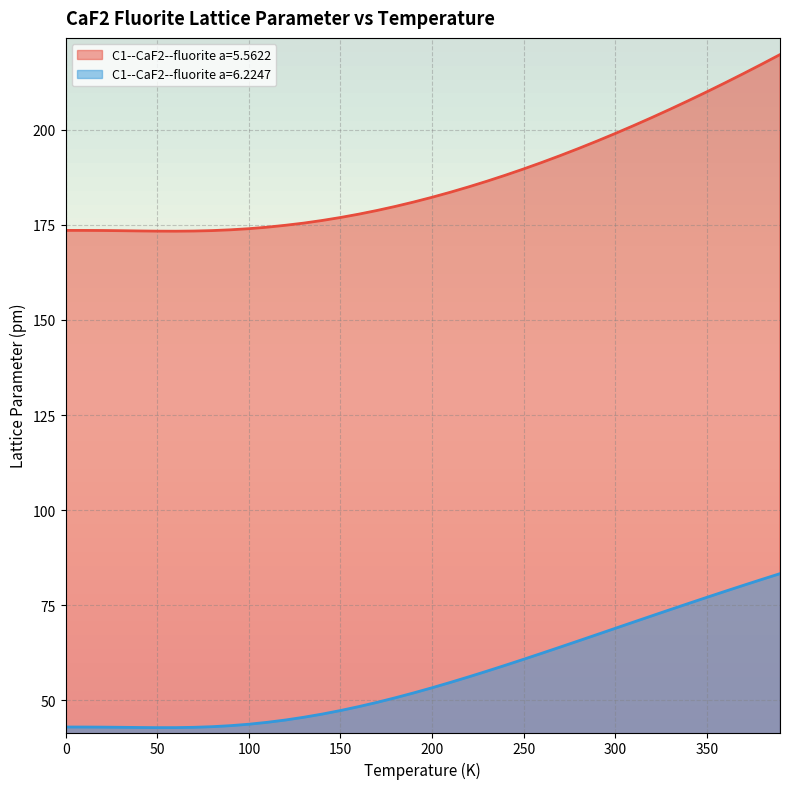

At which category does C1--CaF2--fluorite a=6.2247 reach its first local valley?

50.0